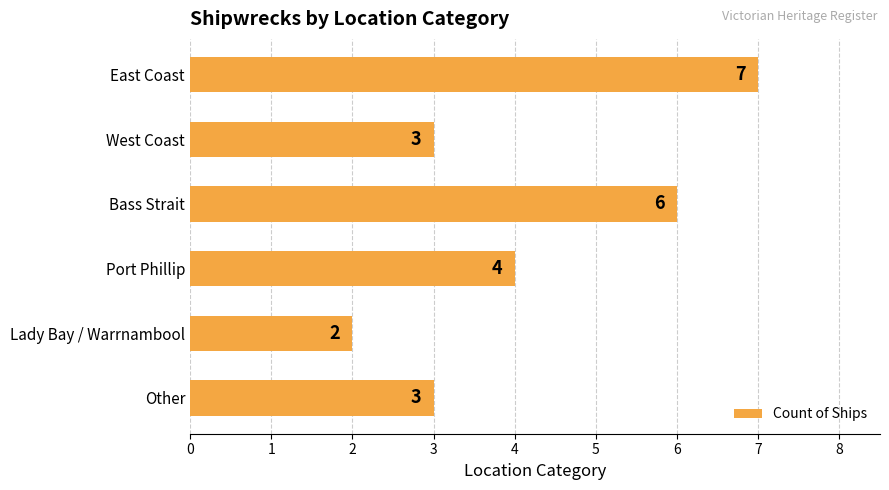

What is the difference between the maximum and minimum values?

5